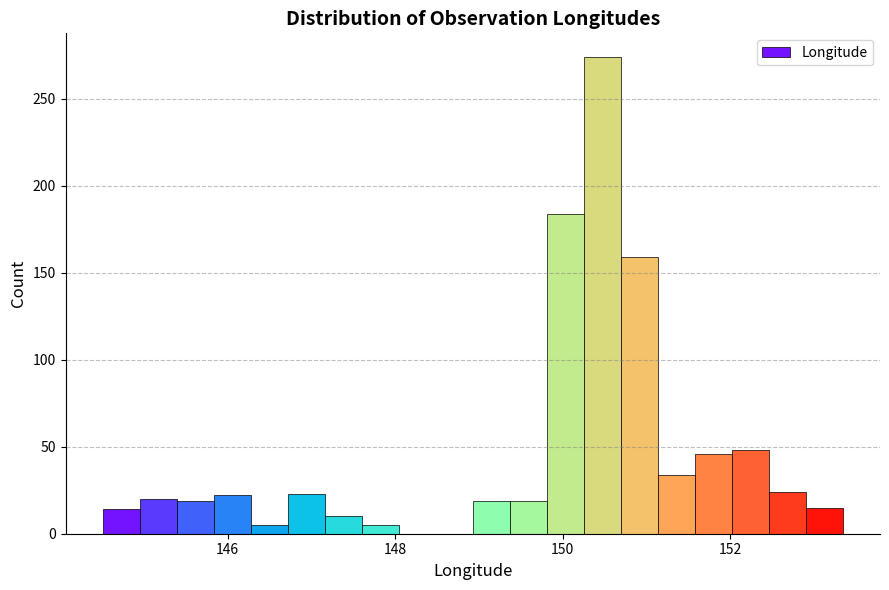

Around what value on the x-axis is the tallest bar? Give the approximate position of its centre, as read against the axis.

150.4